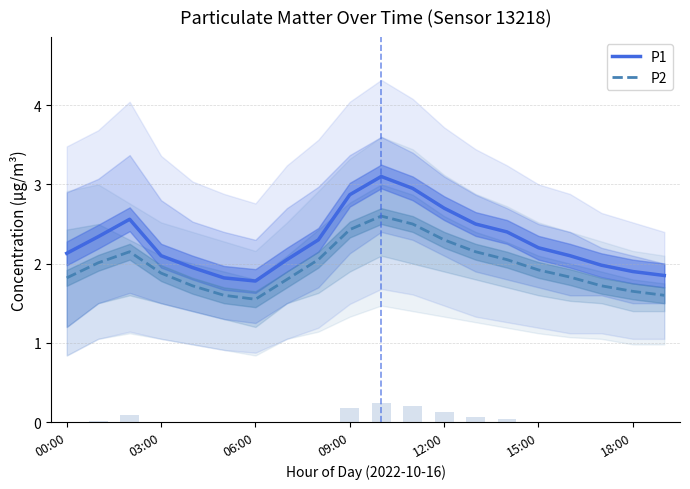

The value of P2 at 15:00 is 1.9. True or false?

True